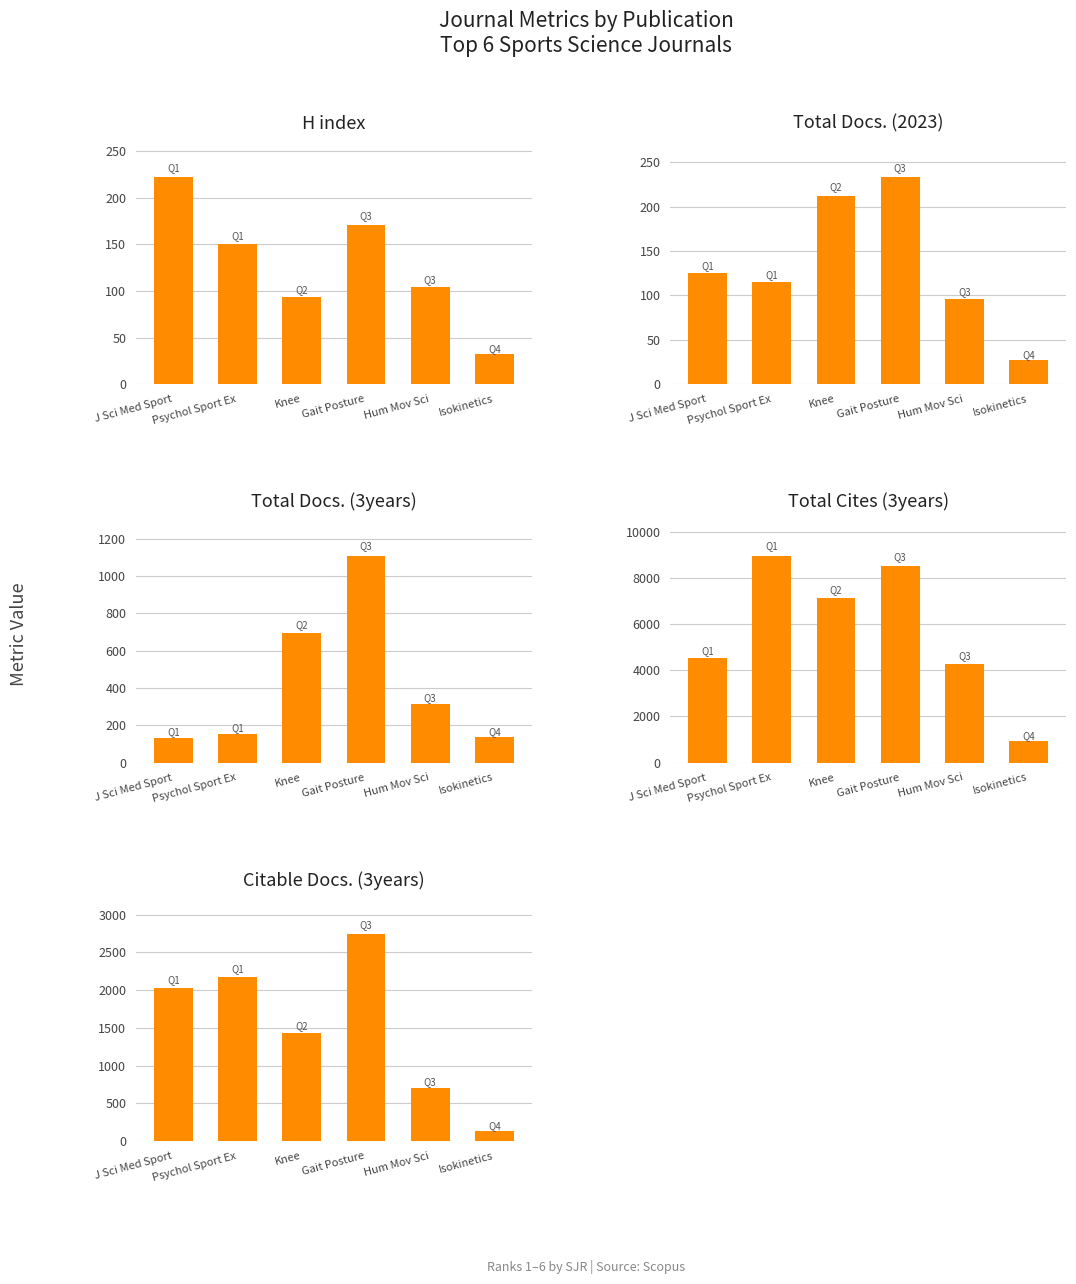

Which series changed the most between Psychol Sport Ex and Knee?

Total Cites (3years)